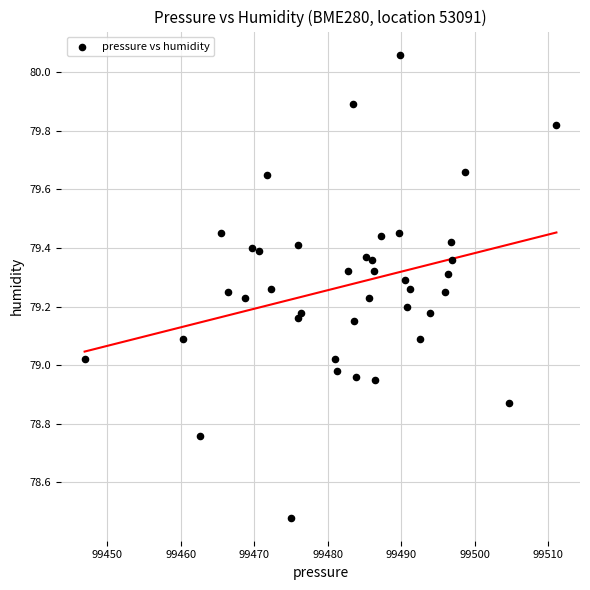

What is the range of Y values (max minus min)?

1.6